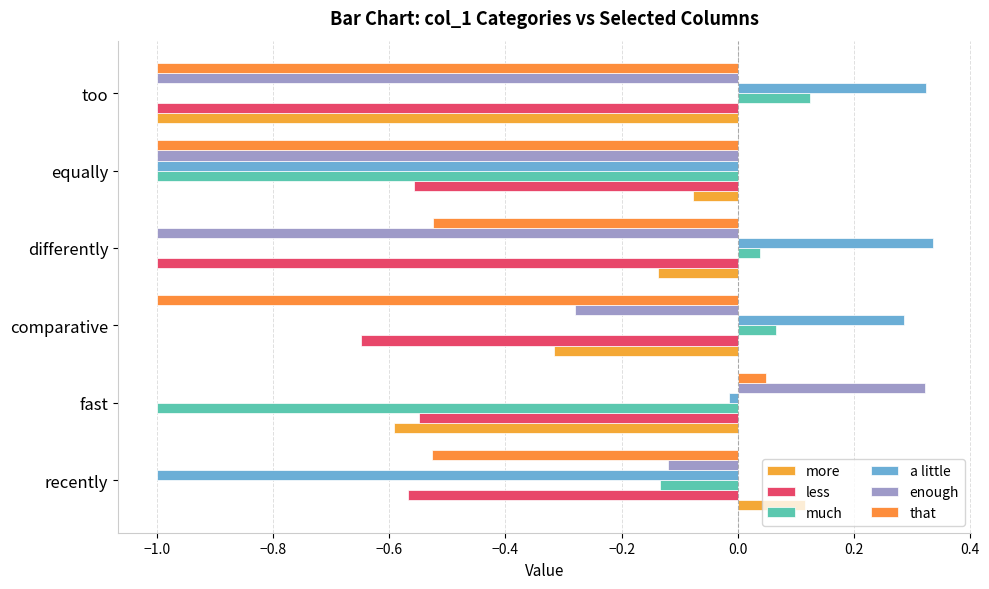

At which category is the sum across all series the highest?

fast